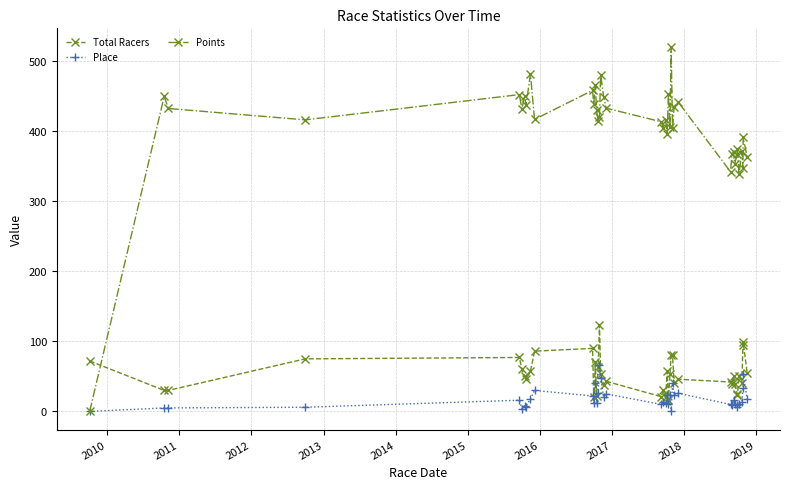

What is the maximum value for Points?

520.5